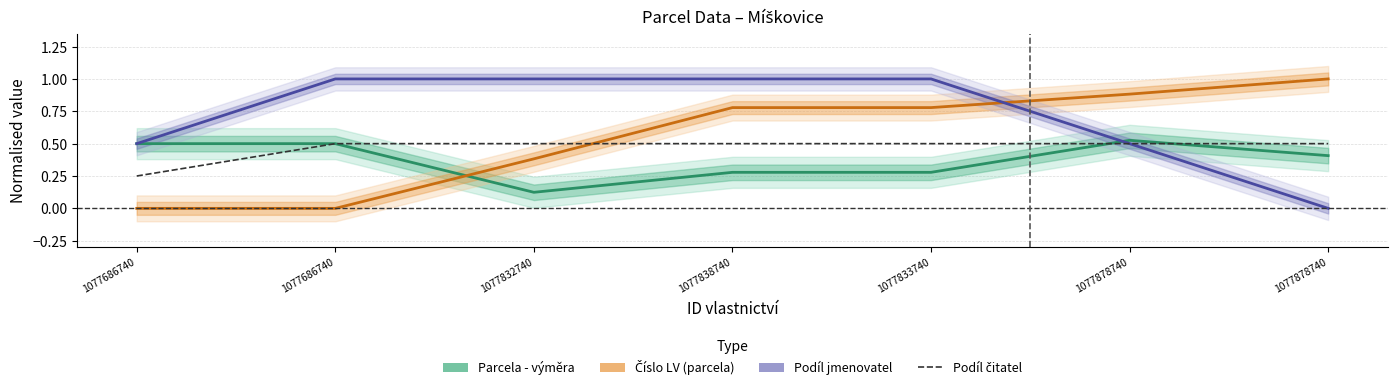

What is the difference between the Podíl jmenovatel values at 1077878740 and 1077832740?

1.0